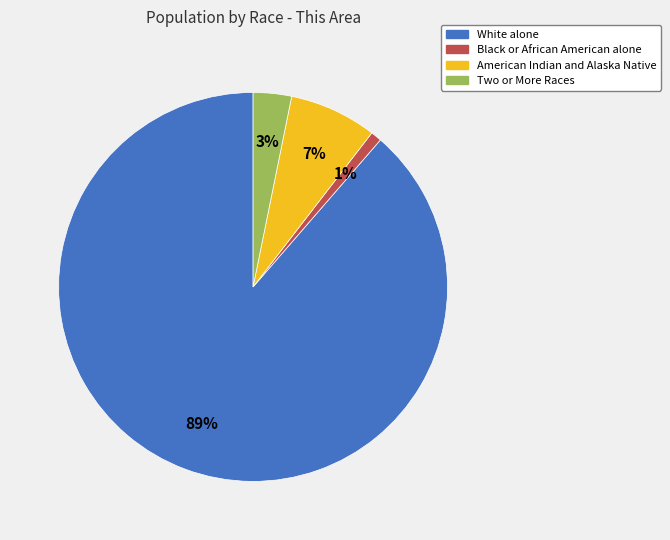

Which has a higher value, American Indian and Alaska Native or Two or More Races?

American Indian and Alaska Native